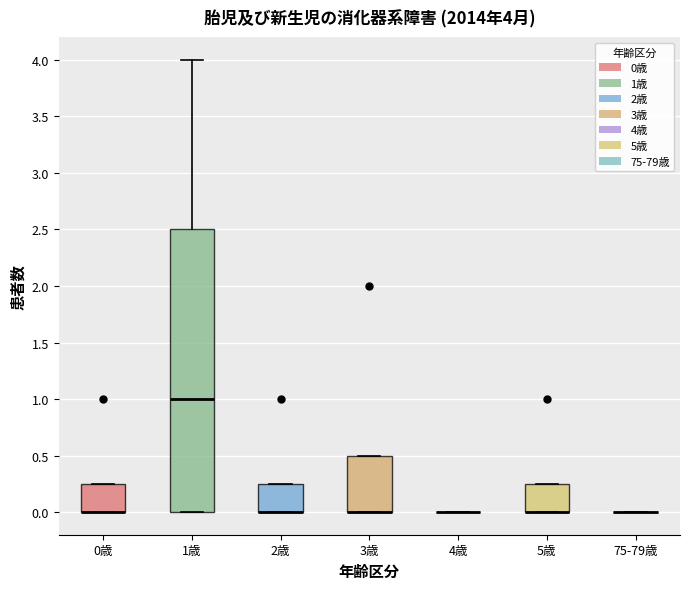

Which box is the tallest, from its lower edge to its upper edge?

1歳